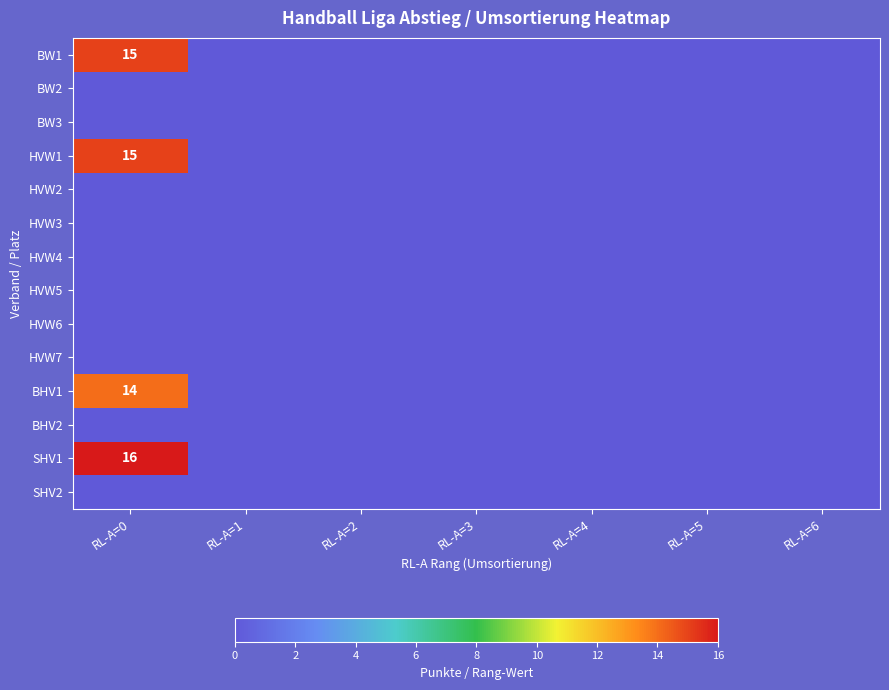

Which series has the largest total across all categories?

SHV1